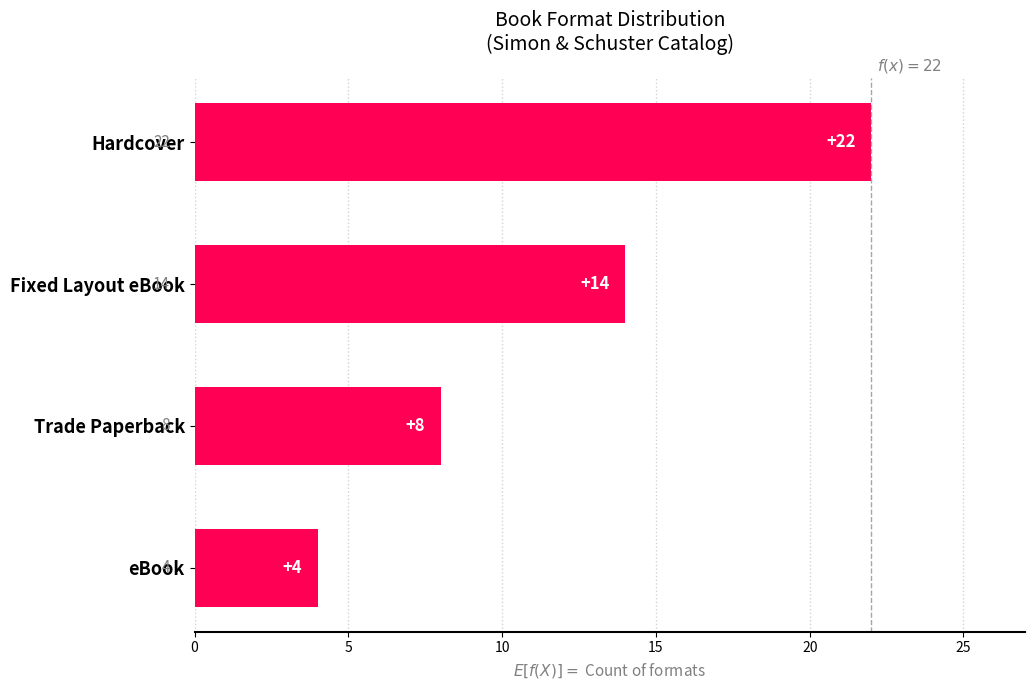

What is the average value?

12